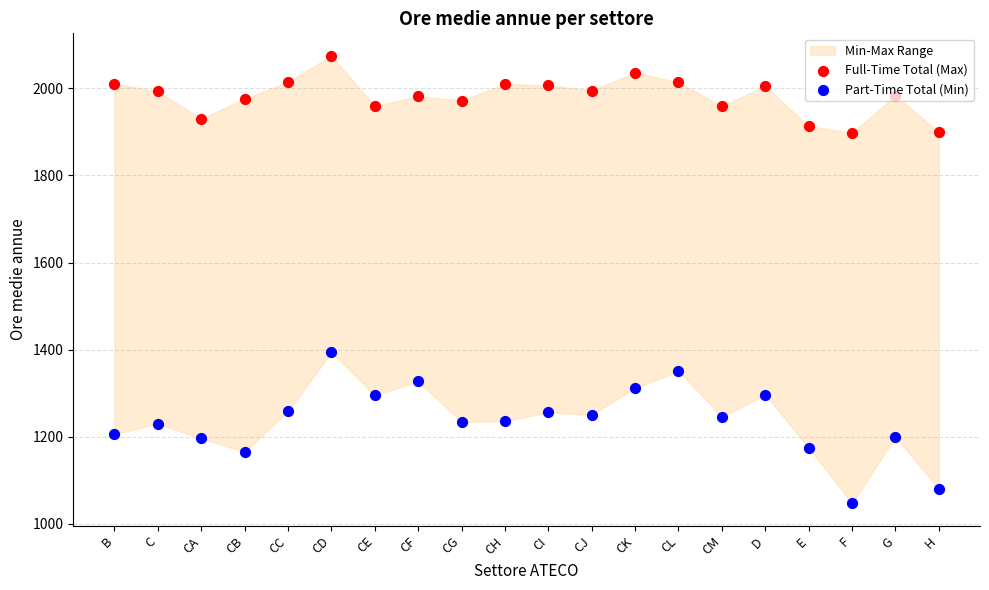

What are all the series names shown in the legend?

Full-Time Total (Max), Part-Time Total (Min)